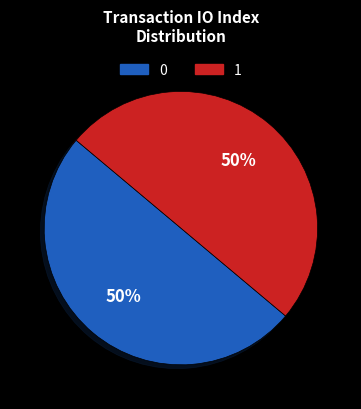

How many slices are in this pie chart?

2